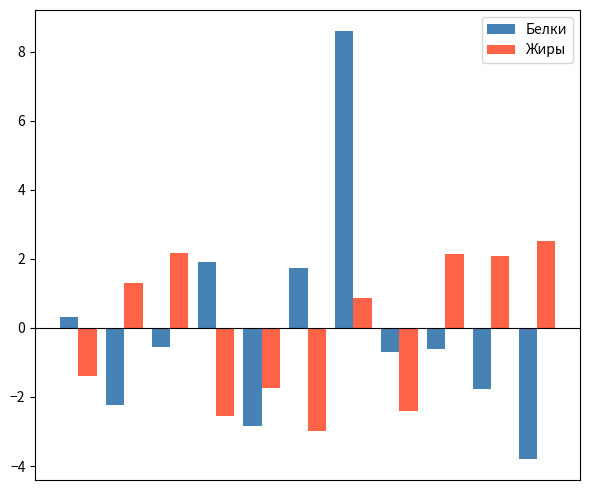

How many bars are there in each group?

2